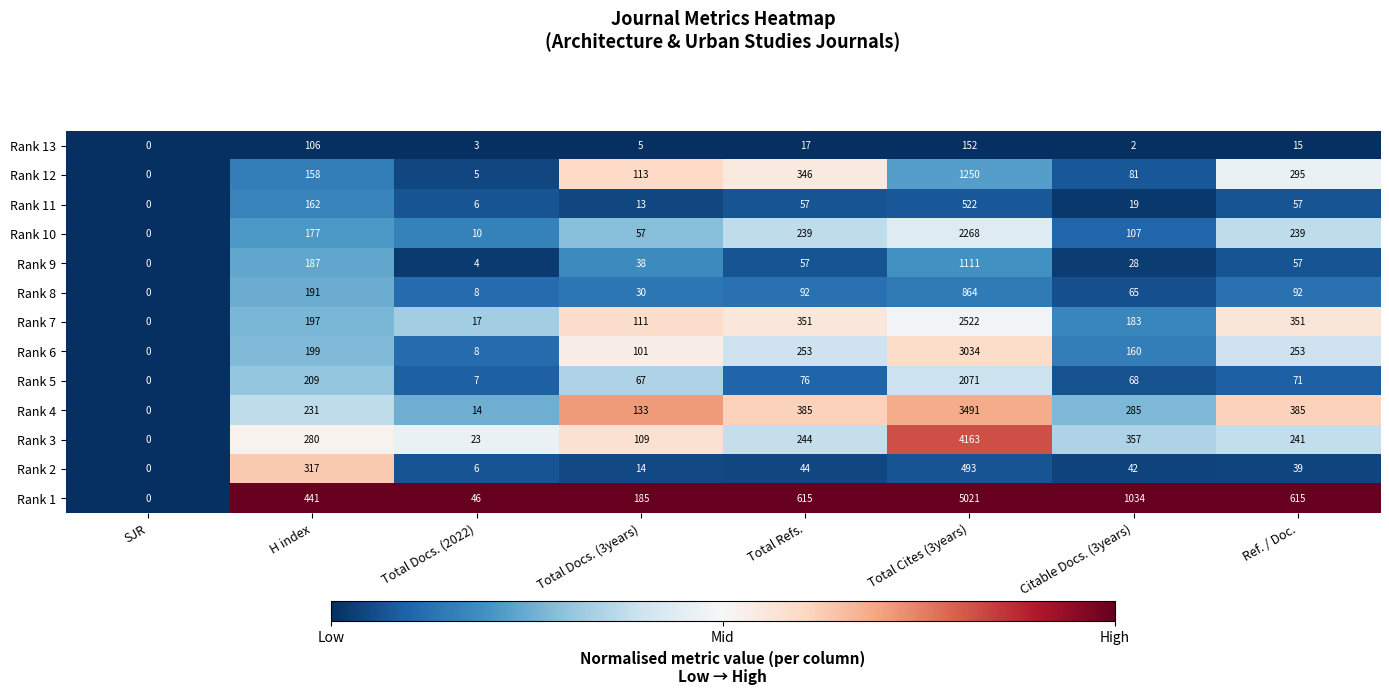

The value of Rank 6 at Total Refs. is 126. True or false?

False